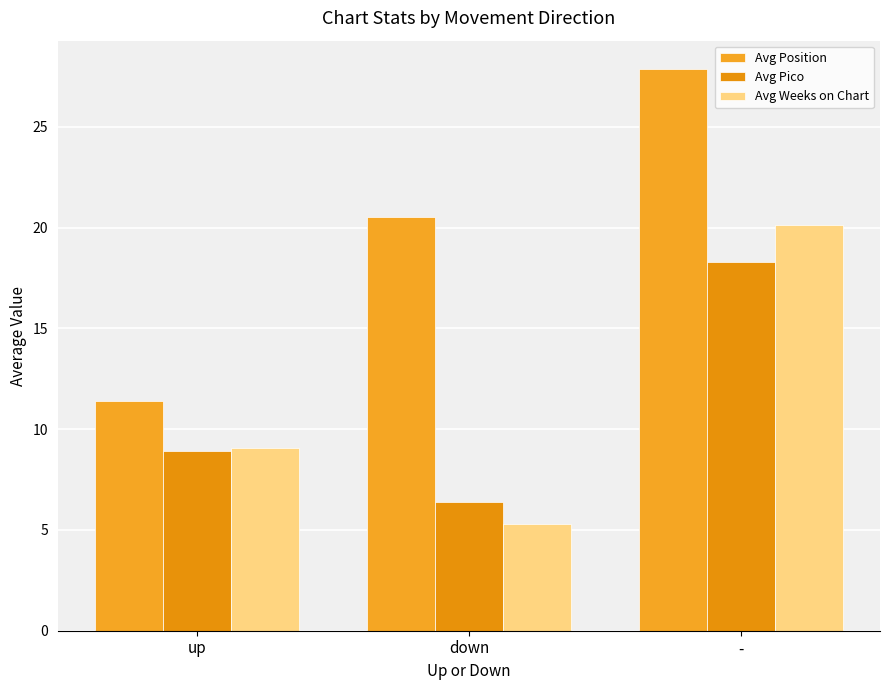

What is the sum of all Avg Position values?

59.8